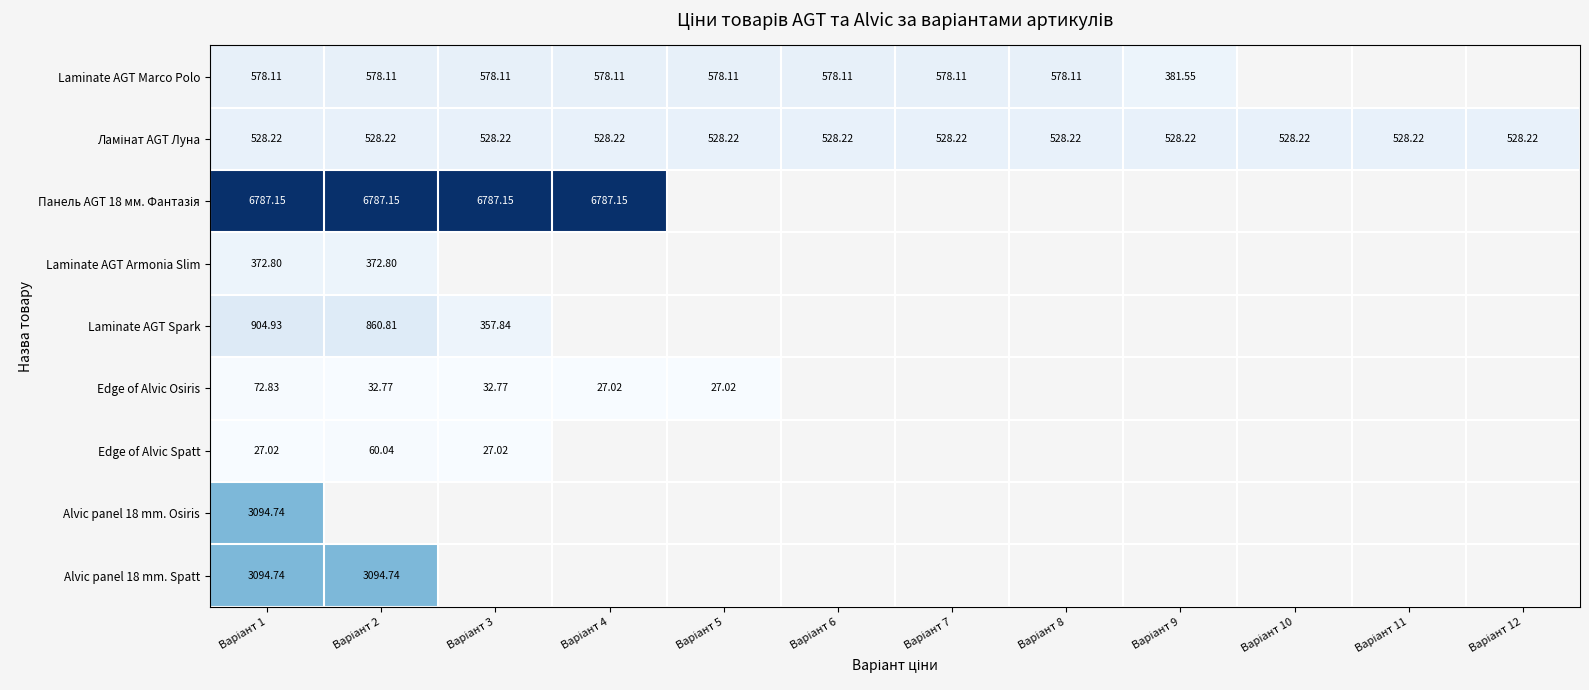

Which category has the highest value in the Панель AGT 18 мм. Фантазія series?

Варіант 1